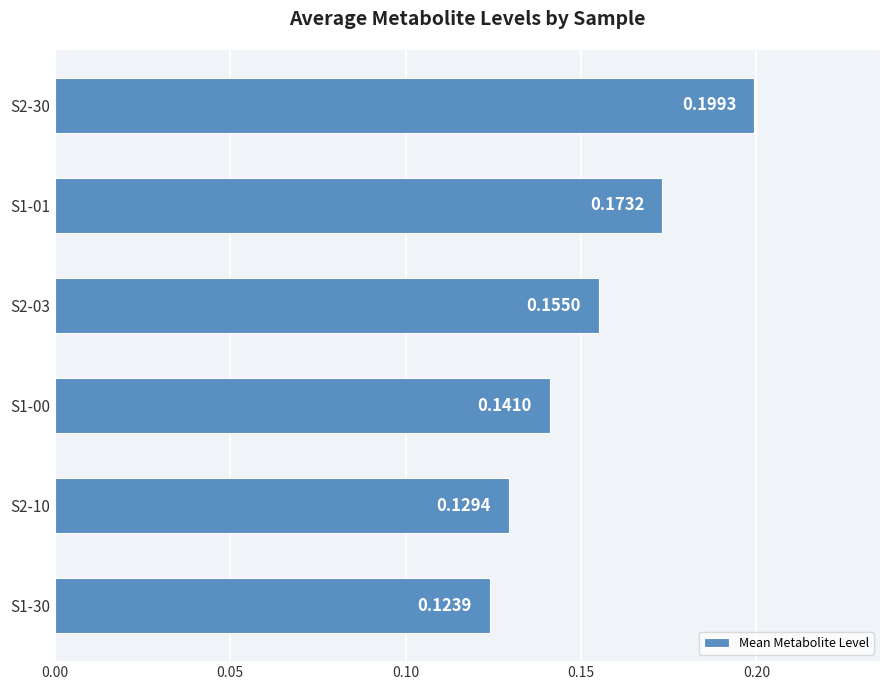

List the labels in order of value, largest first.

S2-30, S1-01, S2-03, S1-00, S2-10, S1-30